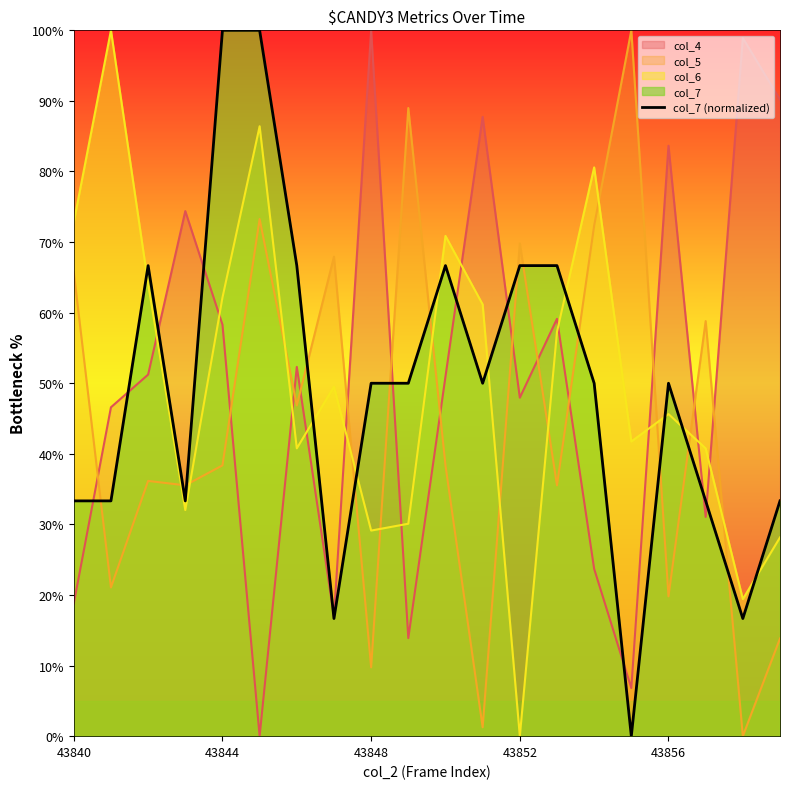

What is the change in value from 17 to 18?

-16.7